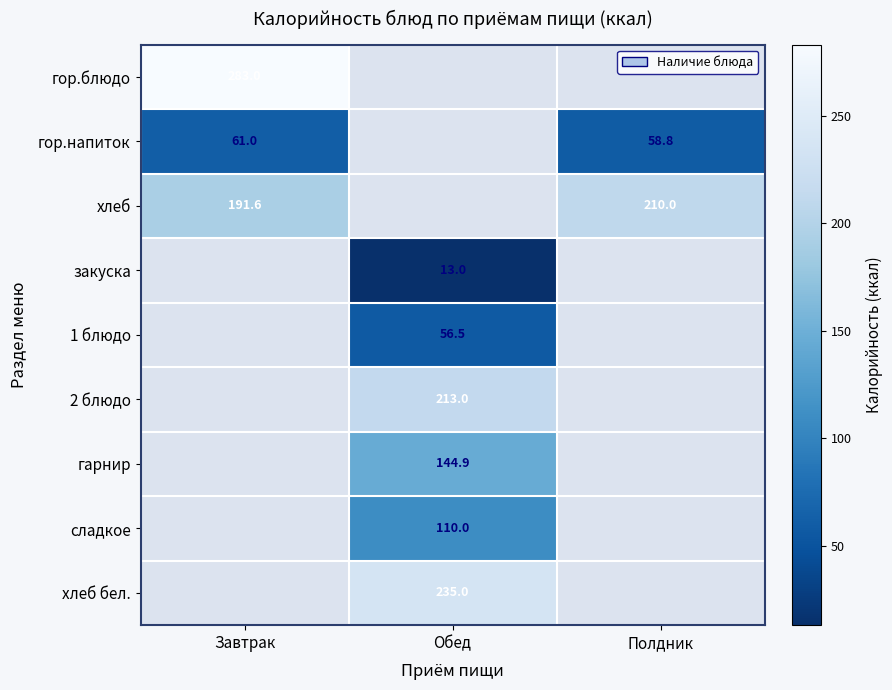

The value of сладкое at Обед is 188.5. True or false?

False